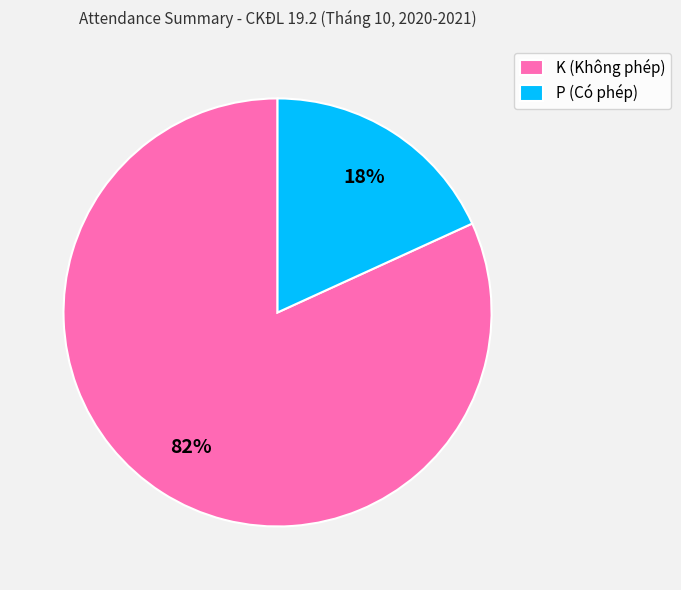

Is there any slice that represents more than half of the pie?

Yes